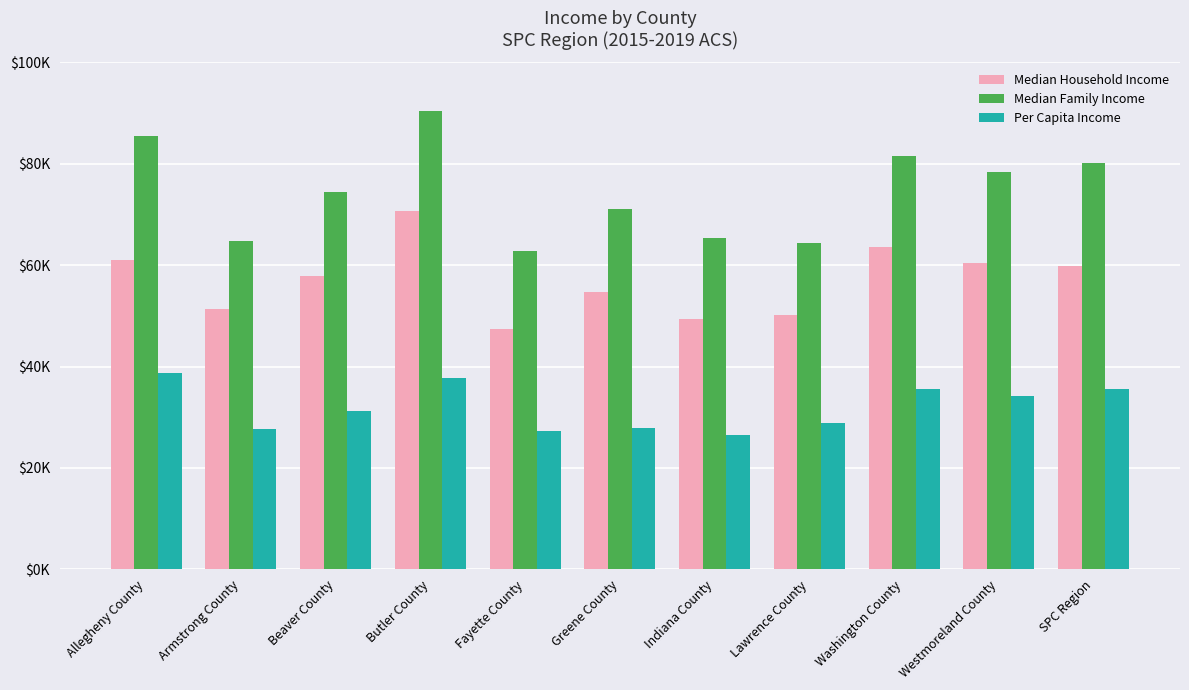

What are all the series names shown in the legend?

Median Household Income, Median Family Income, Per Capita Income